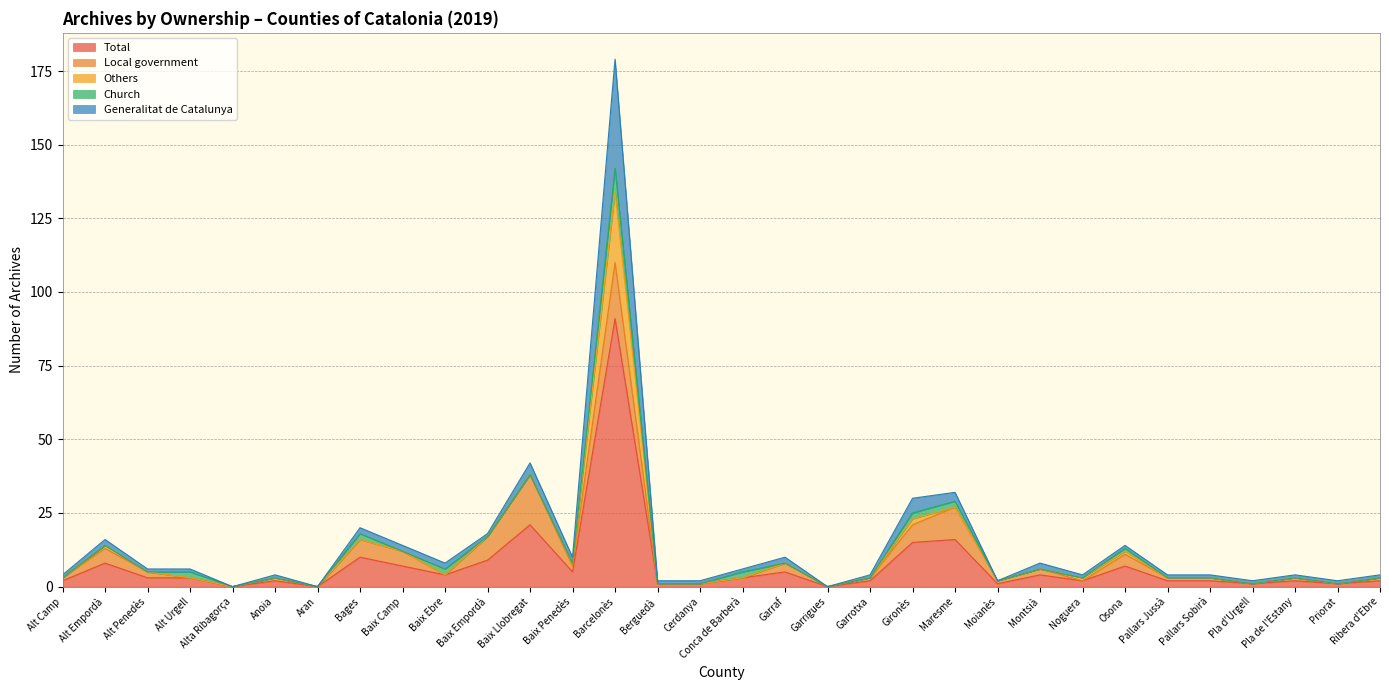

At how many categories does at least one series exceed 0?

29